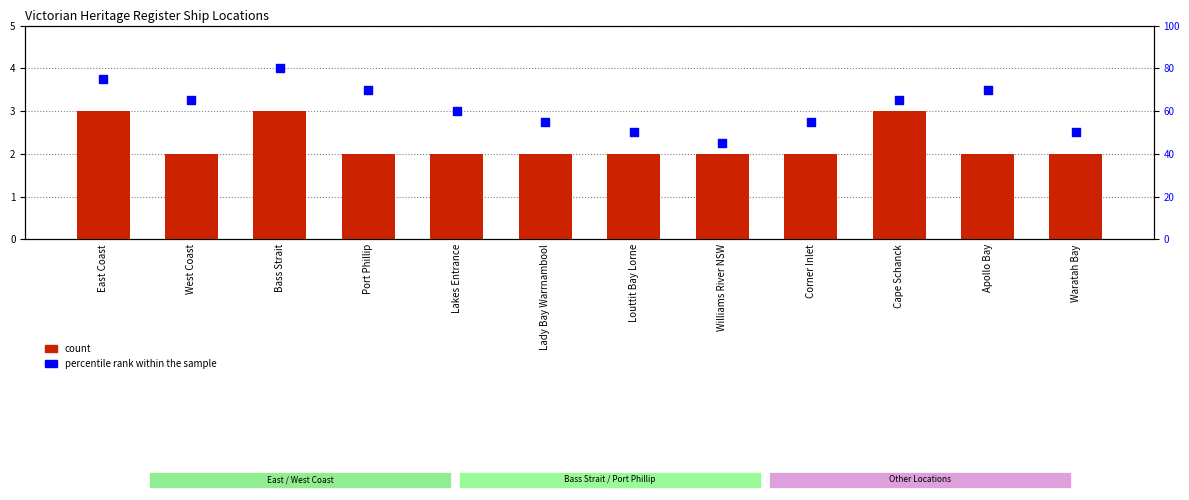

Which series contains the lowest Y value?

count